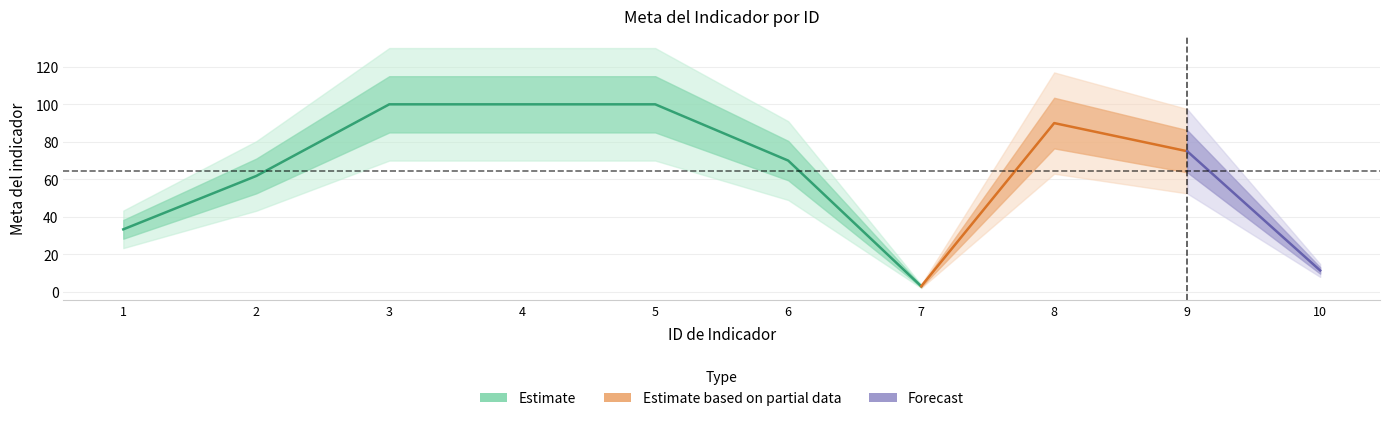

How many lines are shown in the chart?

1